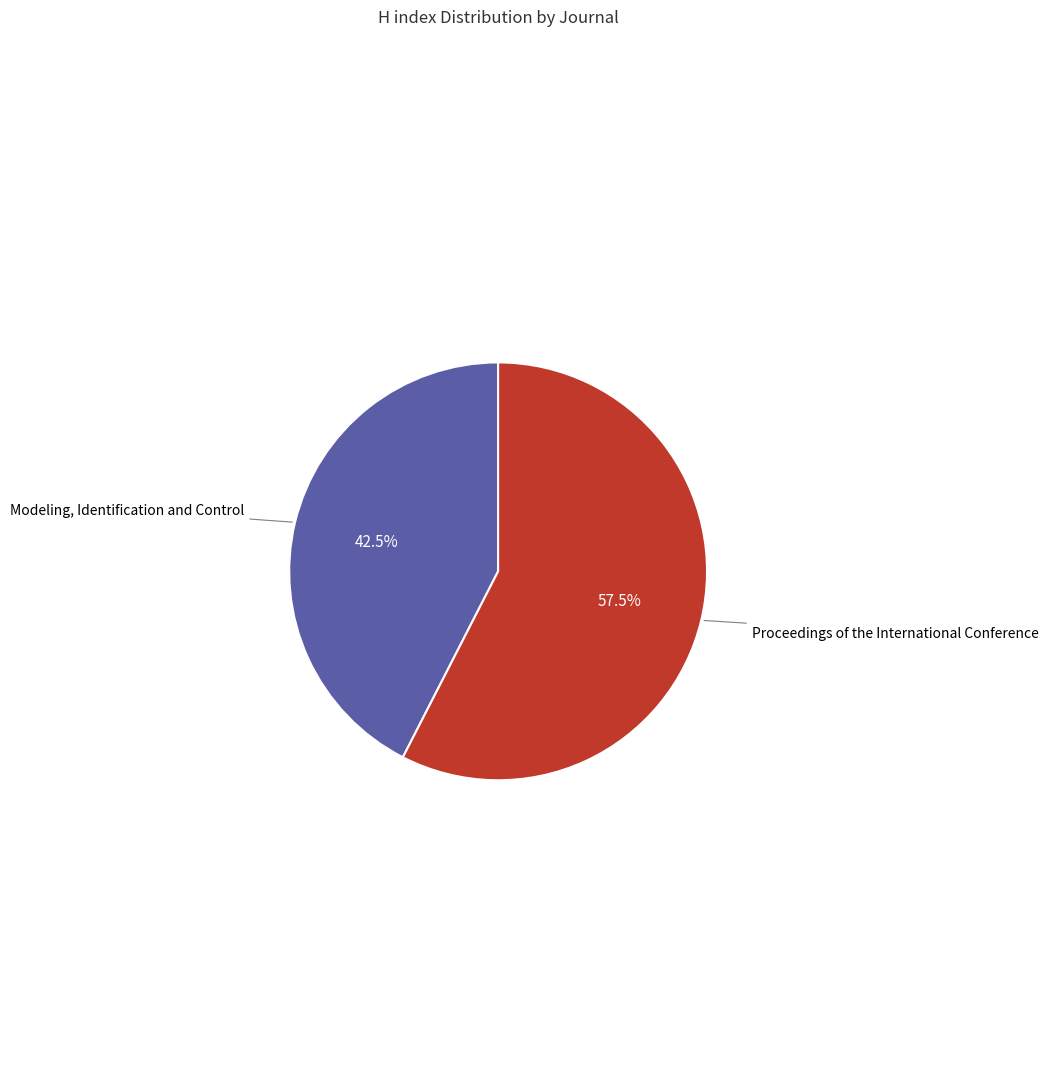

True or false: Proceedings of the International Conference accounts for 50% of the total.

False